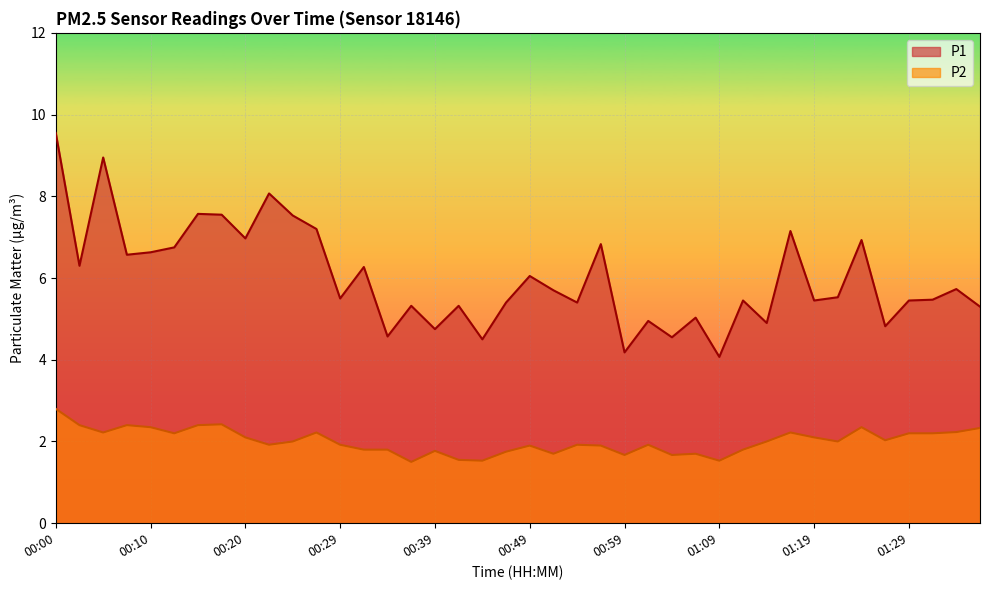

Where is the first local maximum for P2?

00:07